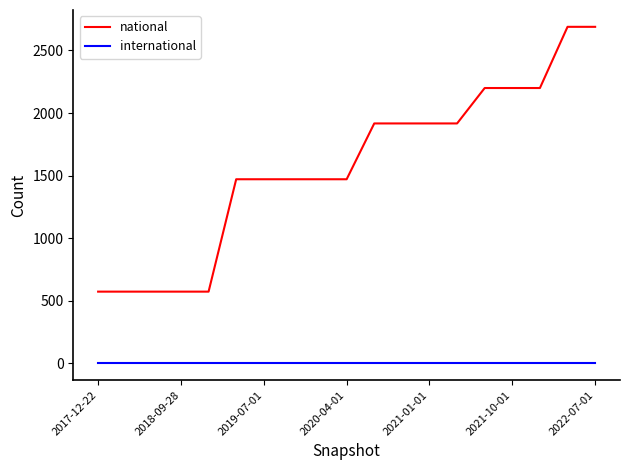

What is the sum of all national values?

29866